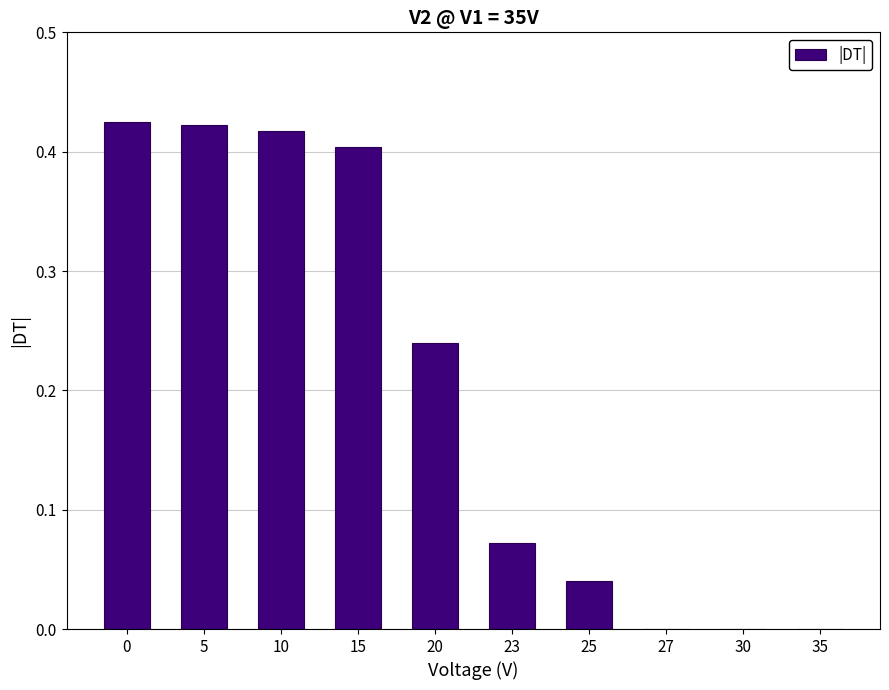

What is the sum of all values?

2.0